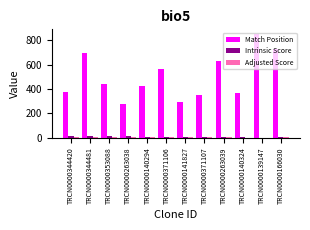

Are the bars horizontal?

No